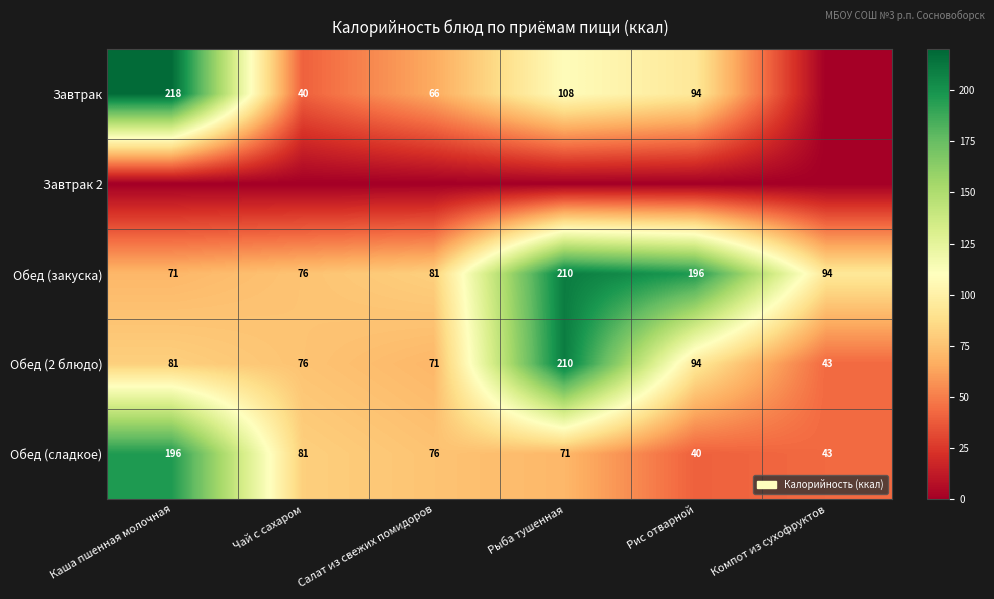

What is the total value across all series at Компот из сухофруктов?

180.0